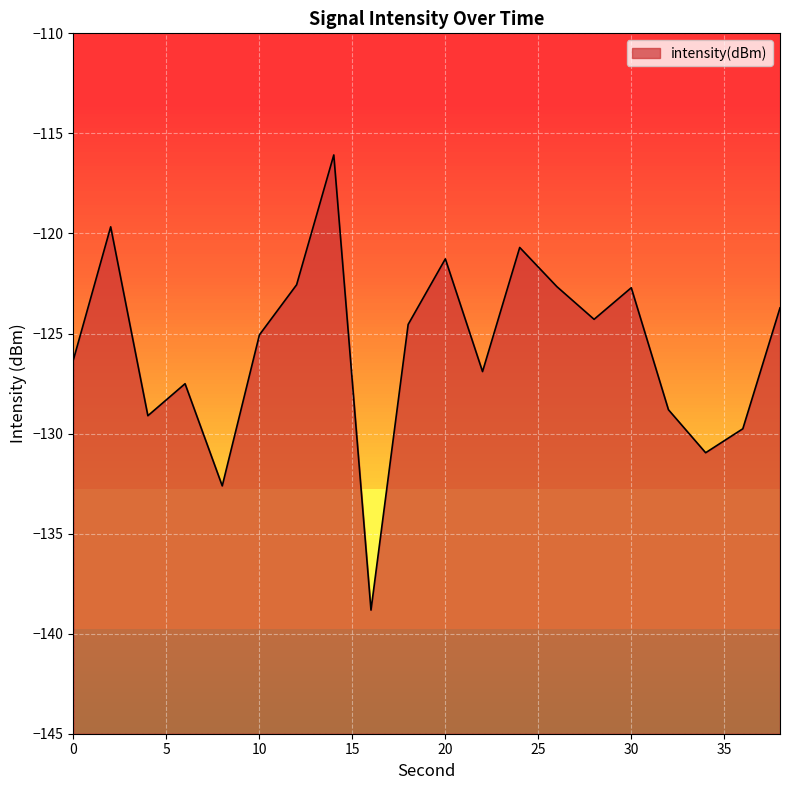

How many points are higher than both their immediate neighbors (excluding endpoints)?

6